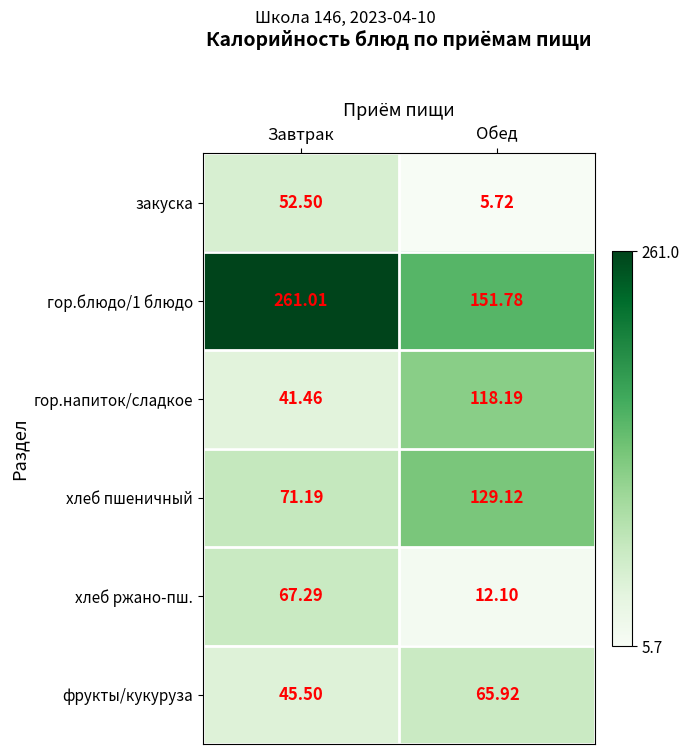

Which series has the largest total across all categories?

гор.блюдо/1 блюдо